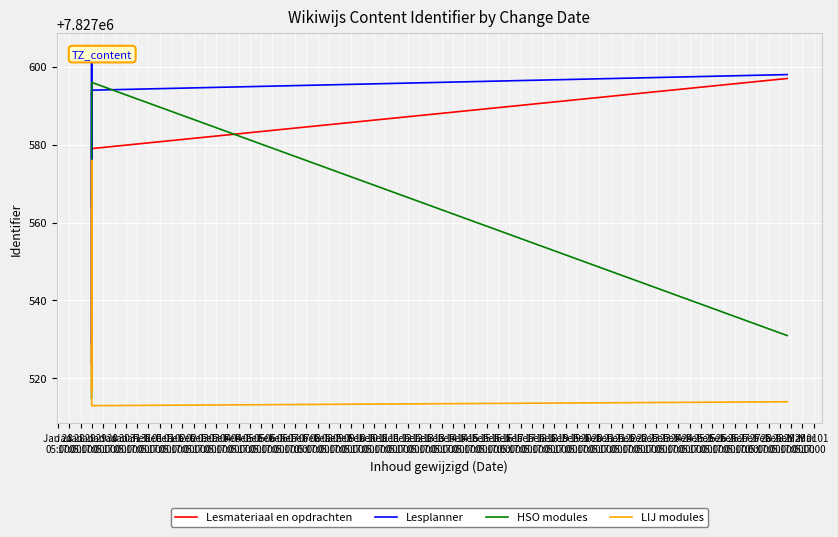

What is the value of the HSO modules point at the 6th from the left?

7827596